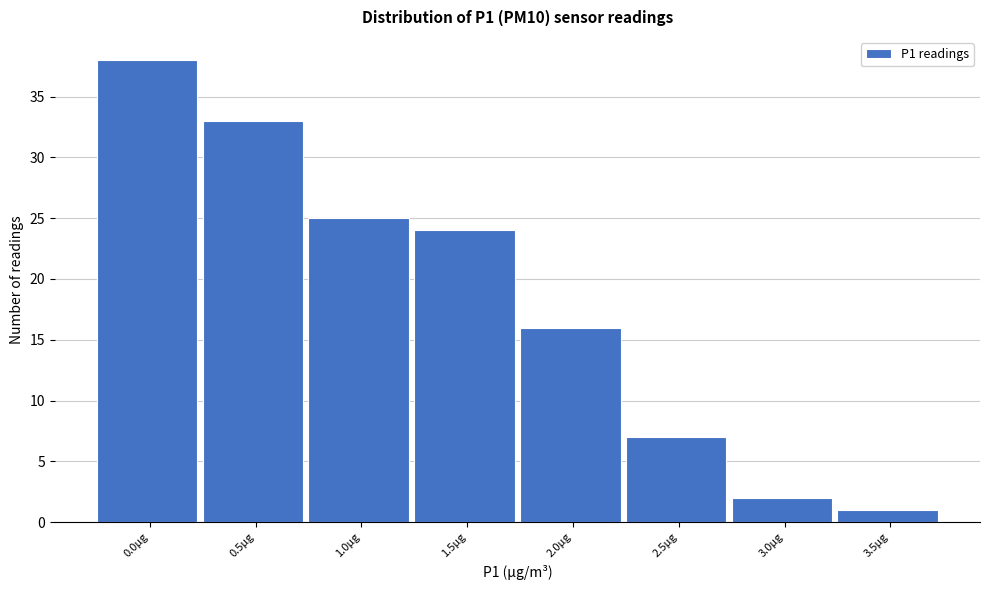

Reading left to right, what are all the values shown in this chart?

38	33	25	24	16	7	2	1